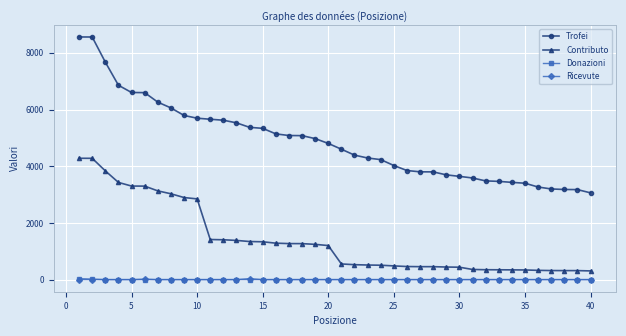

Which series has the largest total across all categories?

Trofei